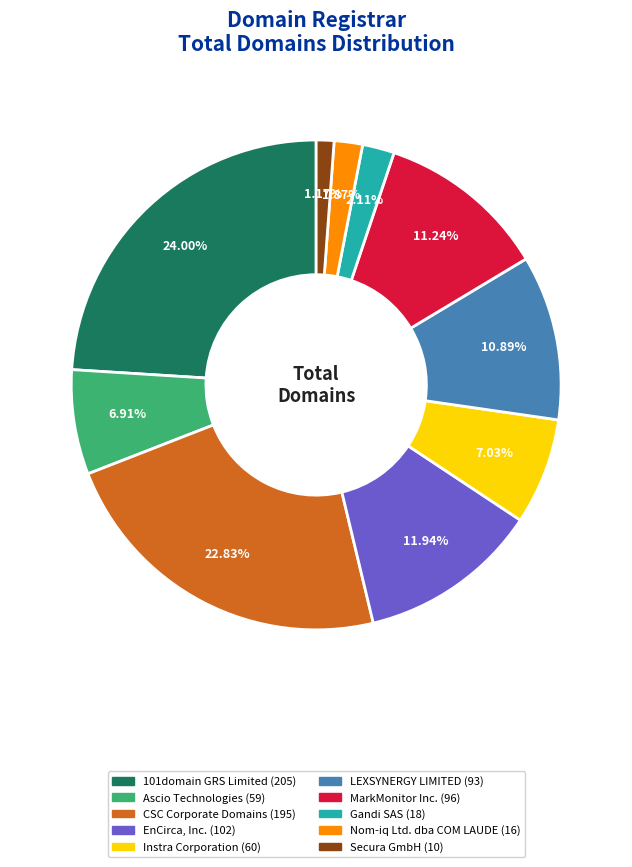

Which category has the smallest portion of the pie?

Secura GmbH